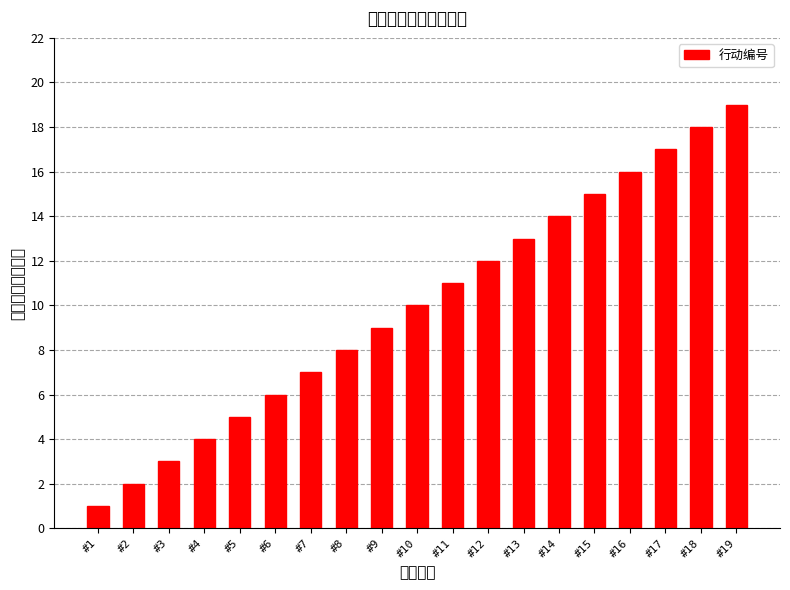

Rank the categories by value from lowest to highest.

#1, #2, #3, #4, #5, #6, #7, #8, #9, #10, #11, #12, #13, #14, #15, #16, #17, #18, #19